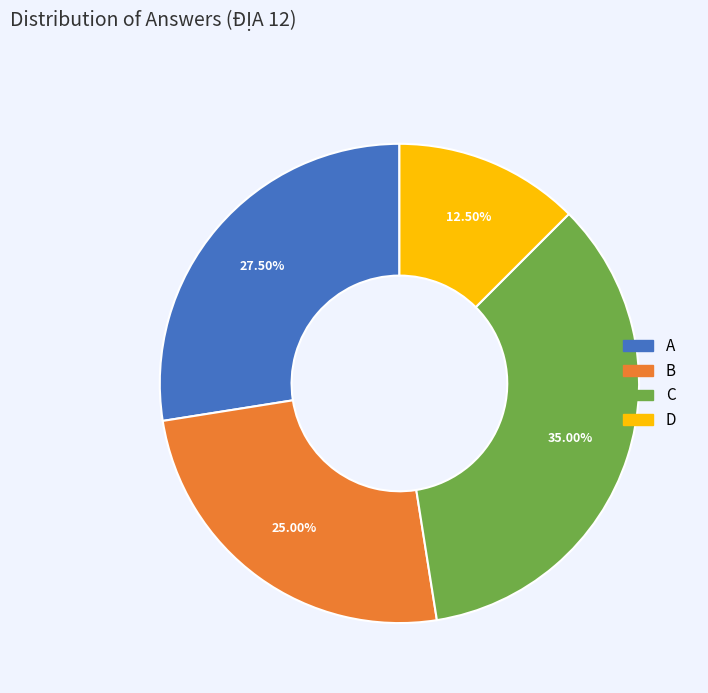

Is the sum of C and D greater than half?

No